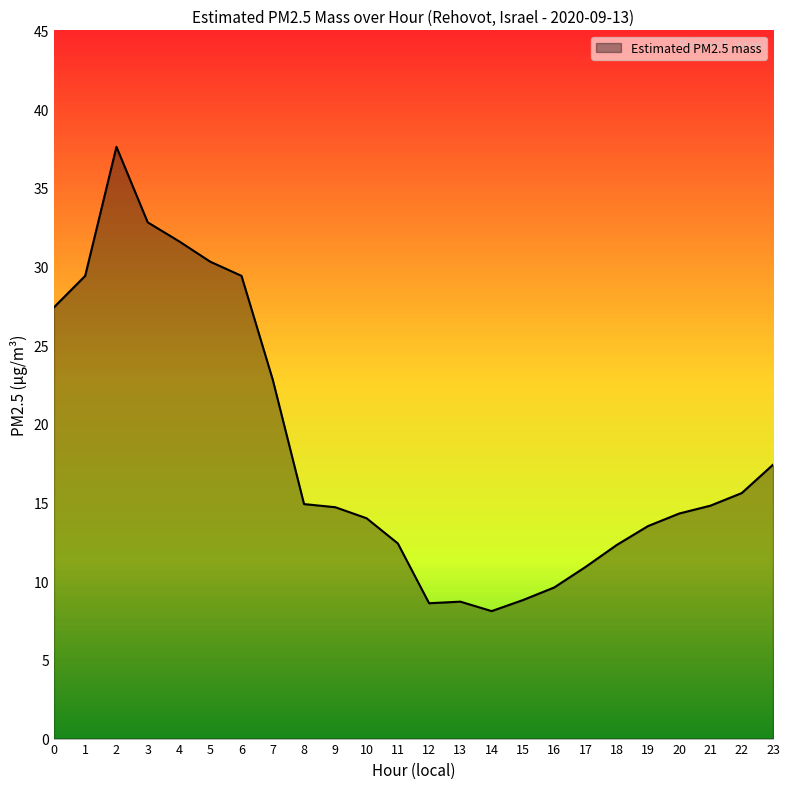

Is it true that the value at 9 is 8.6?

False